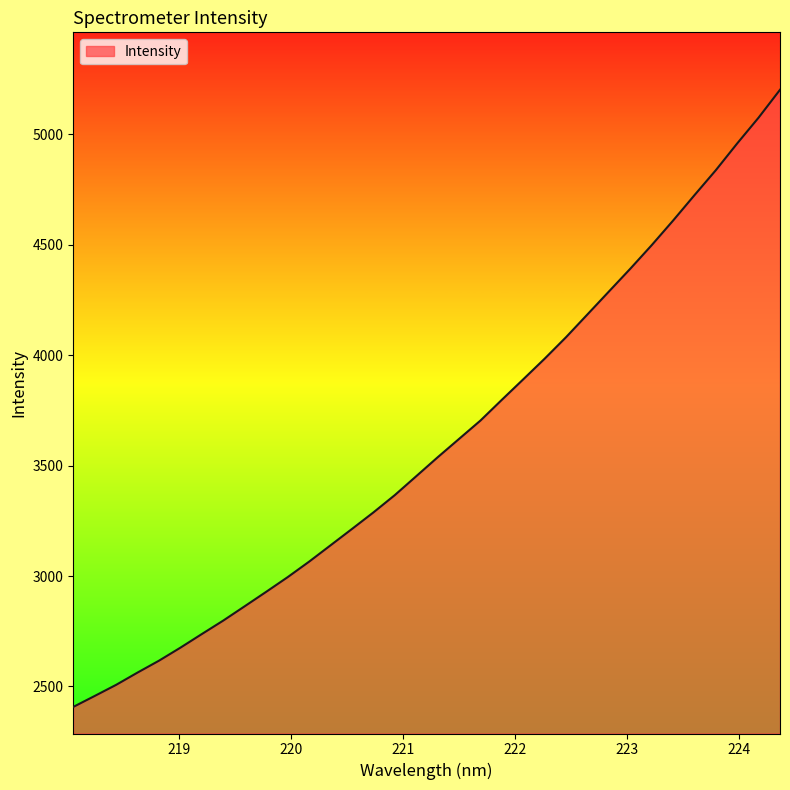

What is the difference between the maximum and minimum values?

2794.1